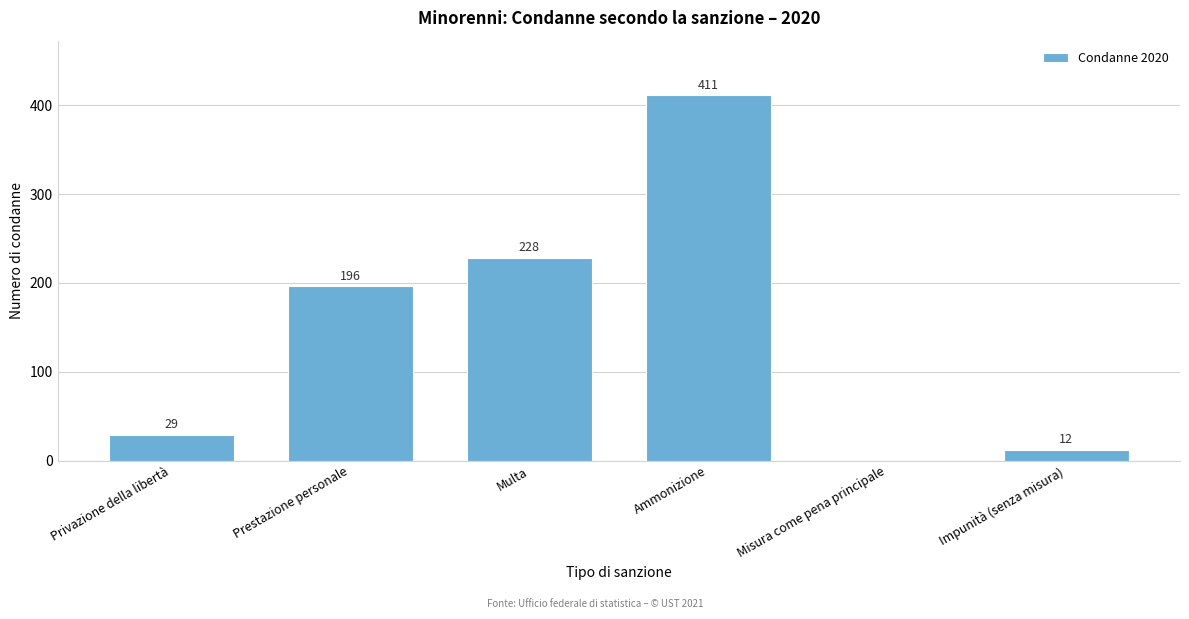

Reading left to right, extract all data points from this chart.

Privazione della libertà=29	Prestazione personale=196	Multa=228	Ammonizione=411	Misura come pena principale=0	Impunità (senza misura)=12